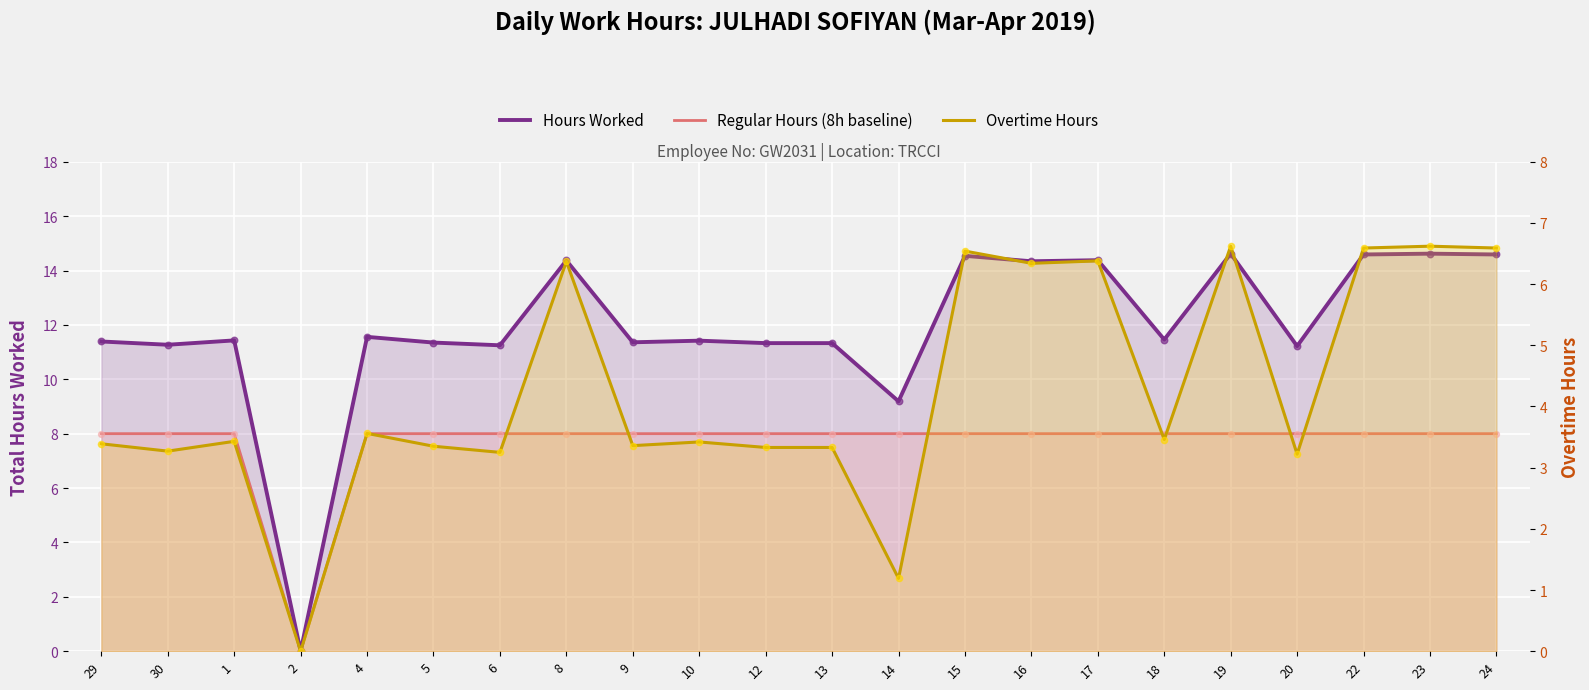

Which series has the widest spread of Y values?

Hours Worked